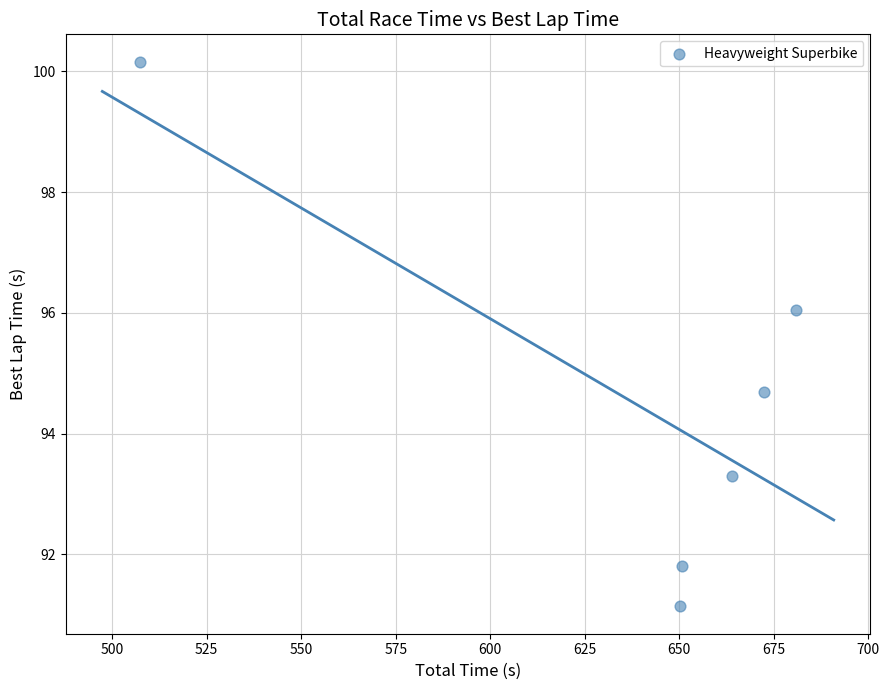

What is the range of X values (max minus min)?

173.5